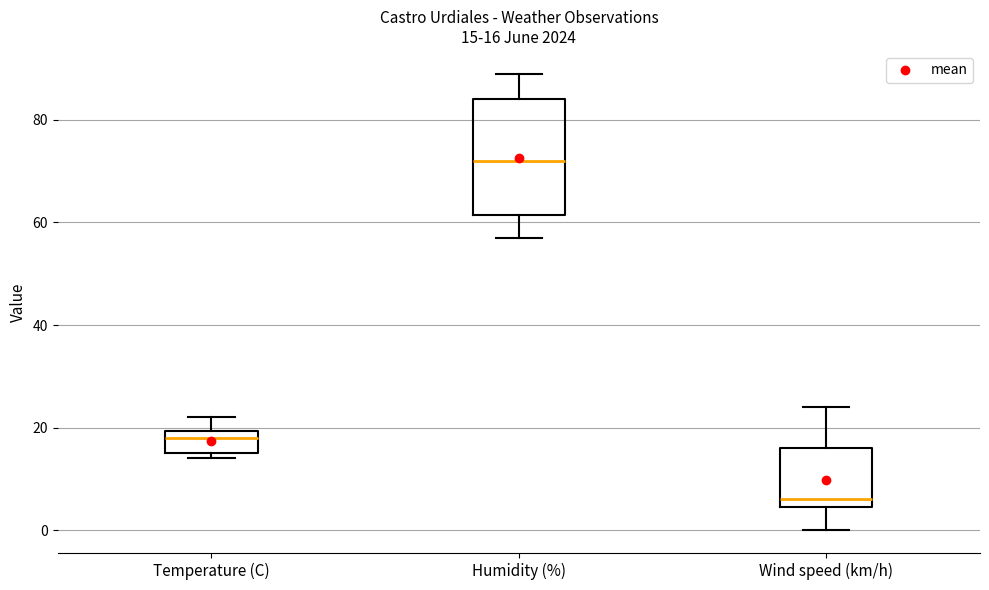

Which box's median line is the lowest?

Wind speed (km/h)